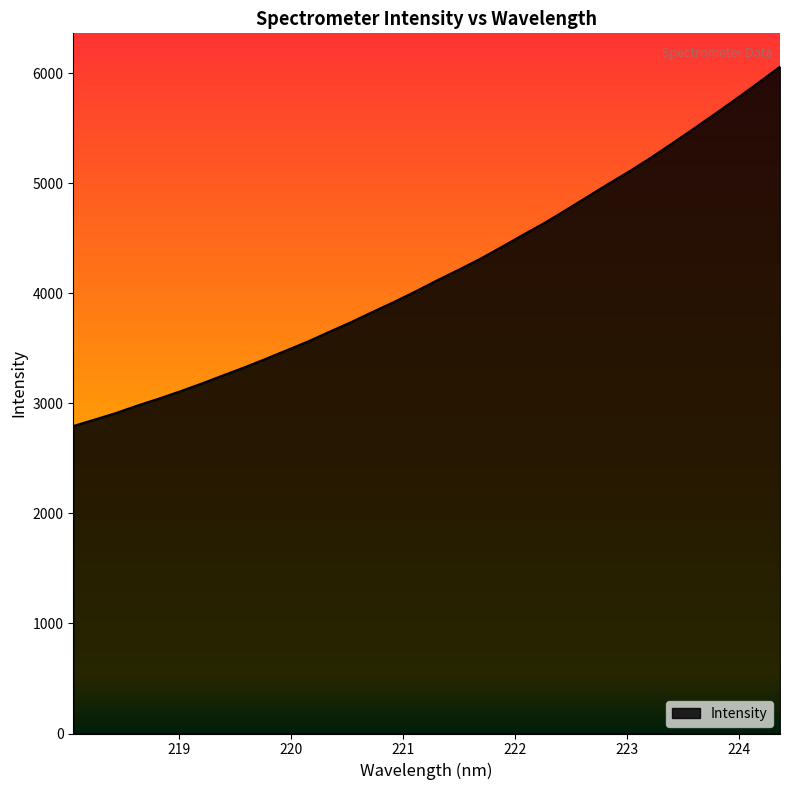

What is the minimum value shown in the chart?

2793.4